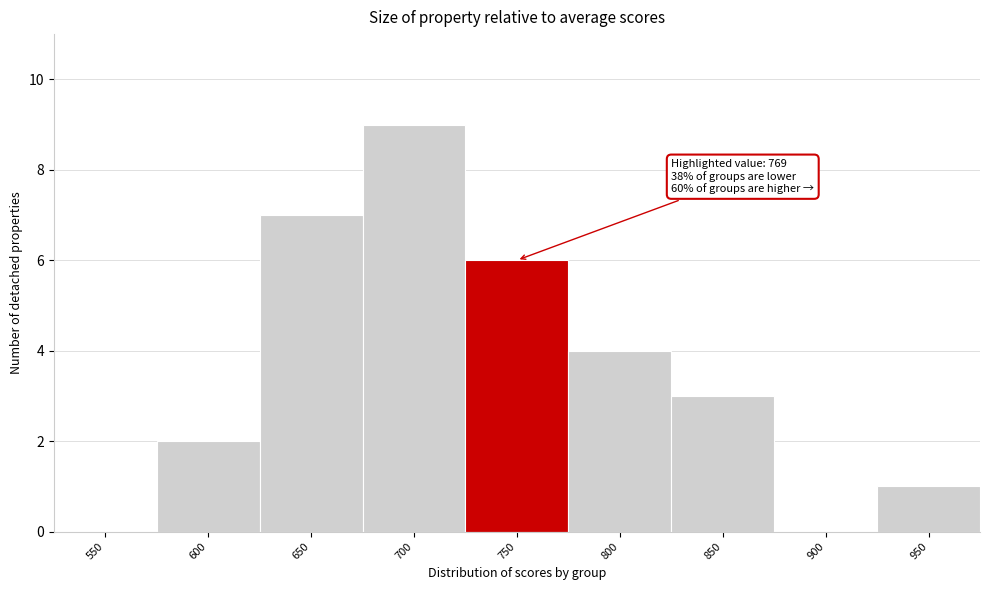

Reading right to left, transcribe all the data shown in this chart.

950=1	900=0	850=3	800=4	750=6	700=9	650=7	600=2	550=0